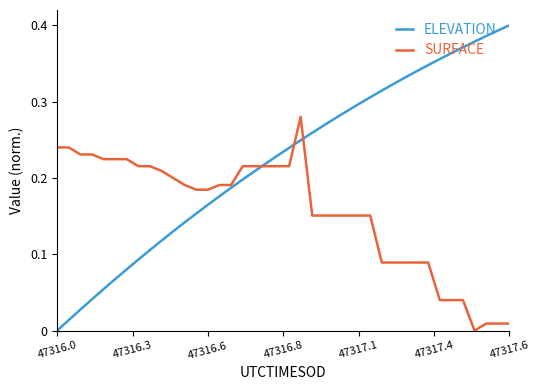

What is the sum of all ELEVATION values?

8.9